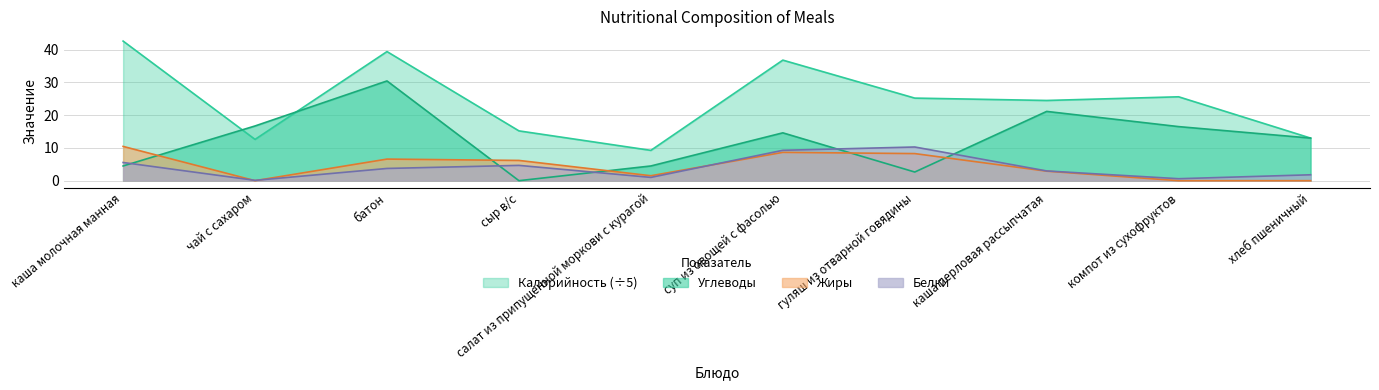

True or false: Калорийность and Углеводы intersect in this chart.

True